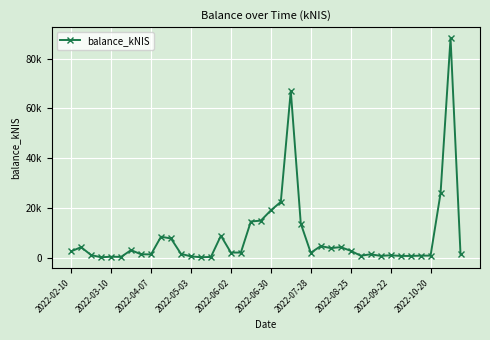

How many interior local valleys (lower than both neighbors) does the data have?

10